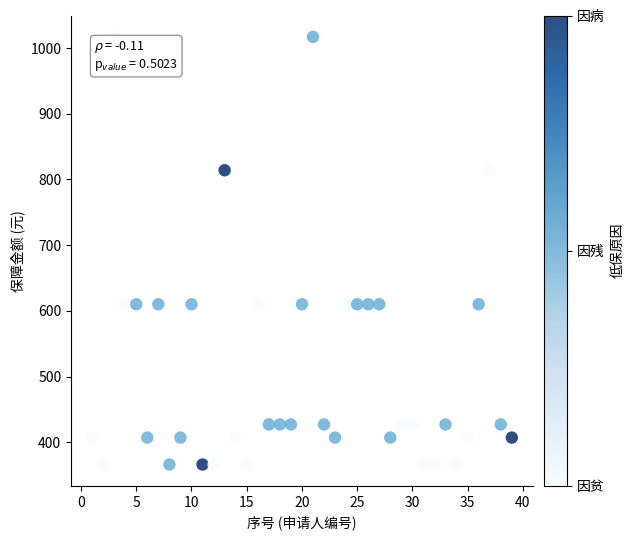

What is the range of X values (max minus min)?

38